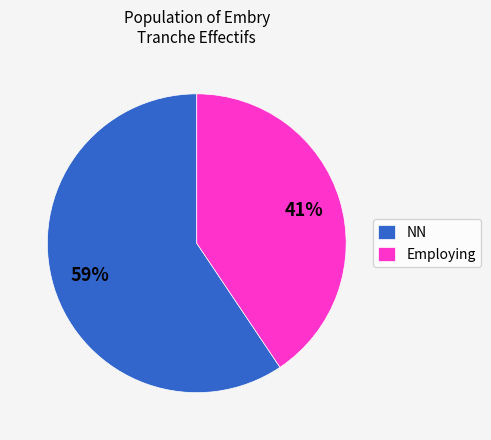

Is NN the majority of the pie?

Yes